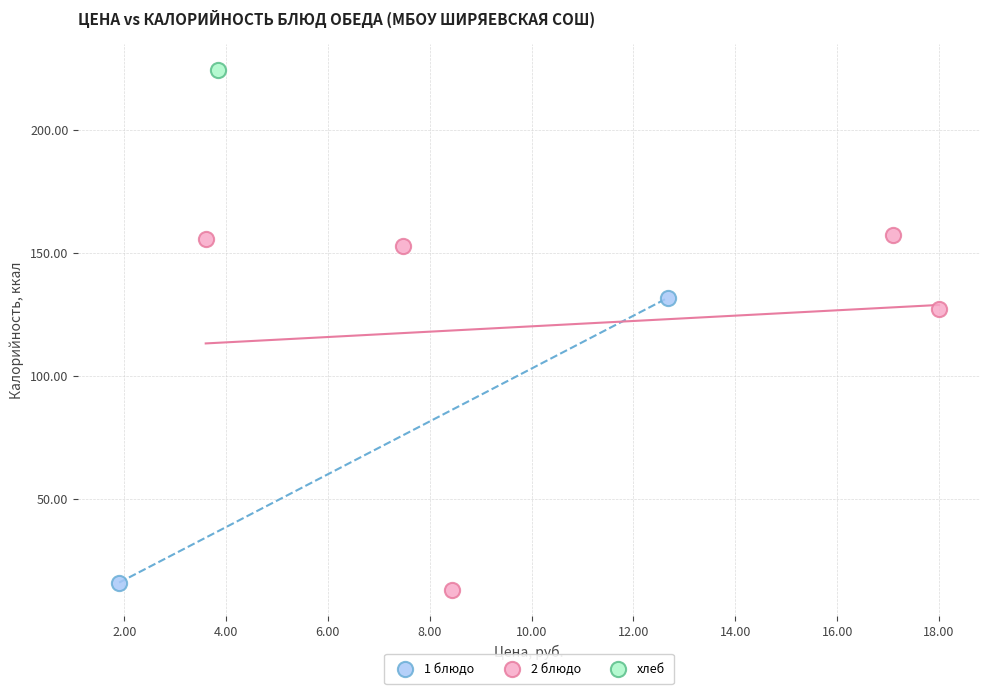

What are all the series names shown in the legend?

1 блюдо, 2 блюдо, хлеб